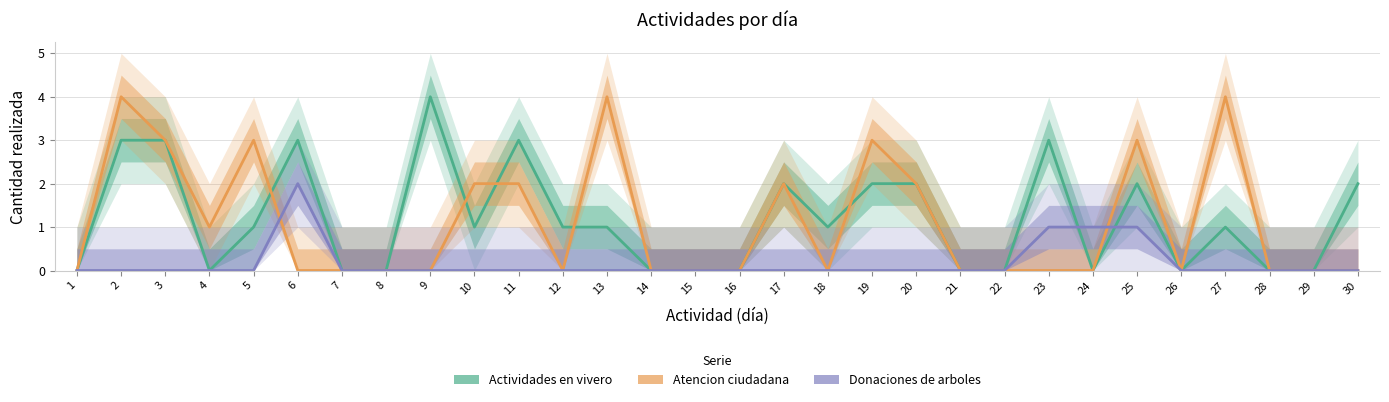

What is the average value of the Actividades en vivero series?

1